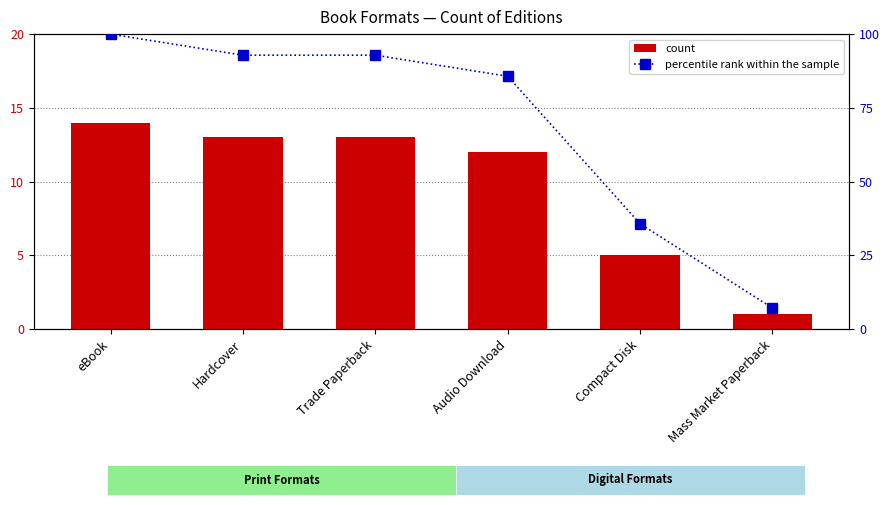

Is the value of percentile rank within the sample at Audio Download greater than the value of count at Compact Disk?

Yes